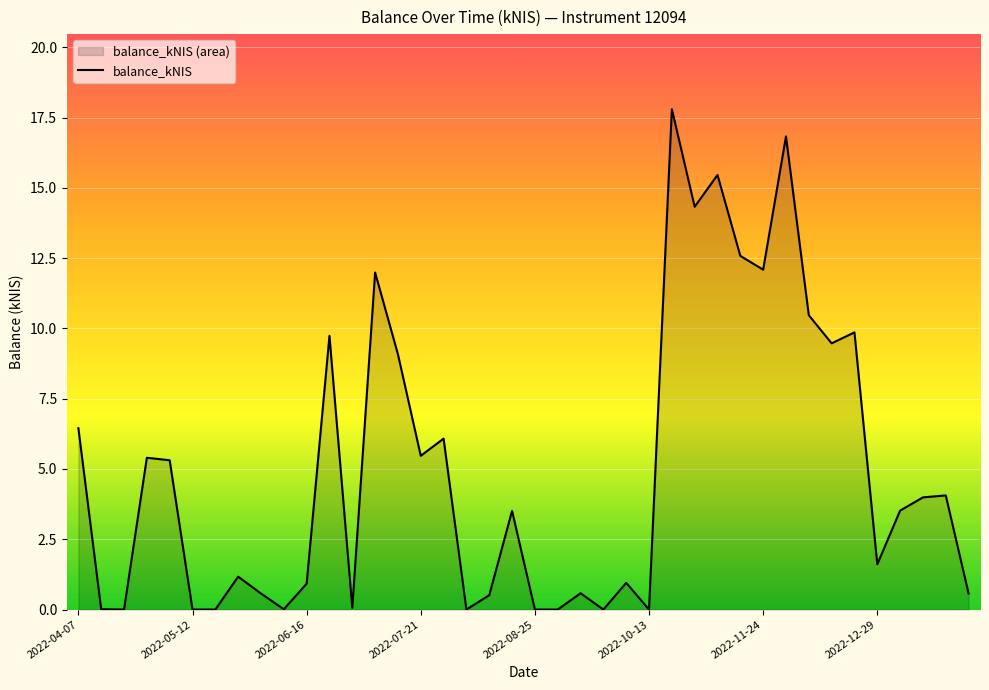

Which has a higher value, 2022-11-24 or 2022-07-21?

2022-11-24